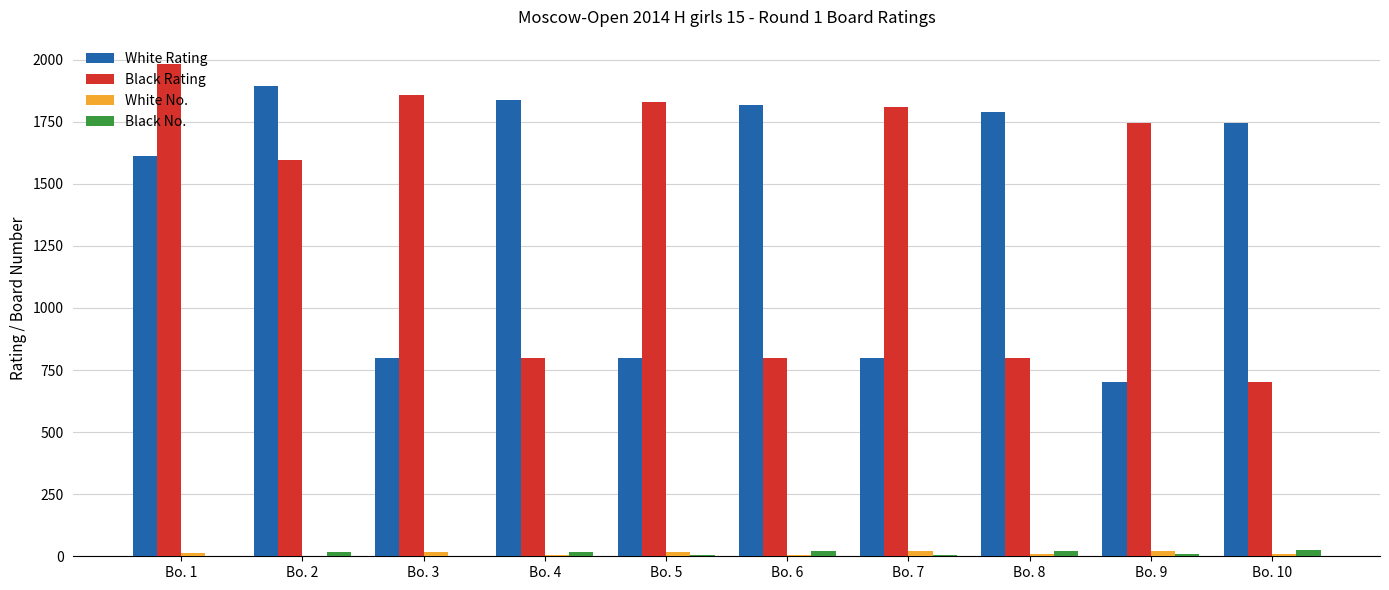

What is the maximum value shown in the chart?

1981